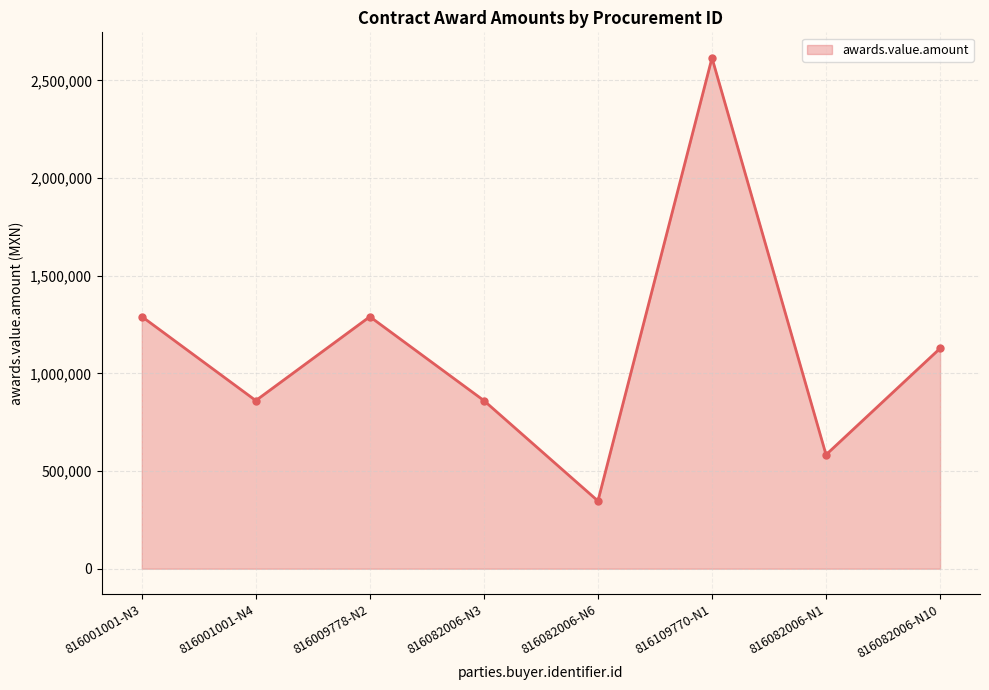

At which category does the data reach its first local valley?

816001001-N4